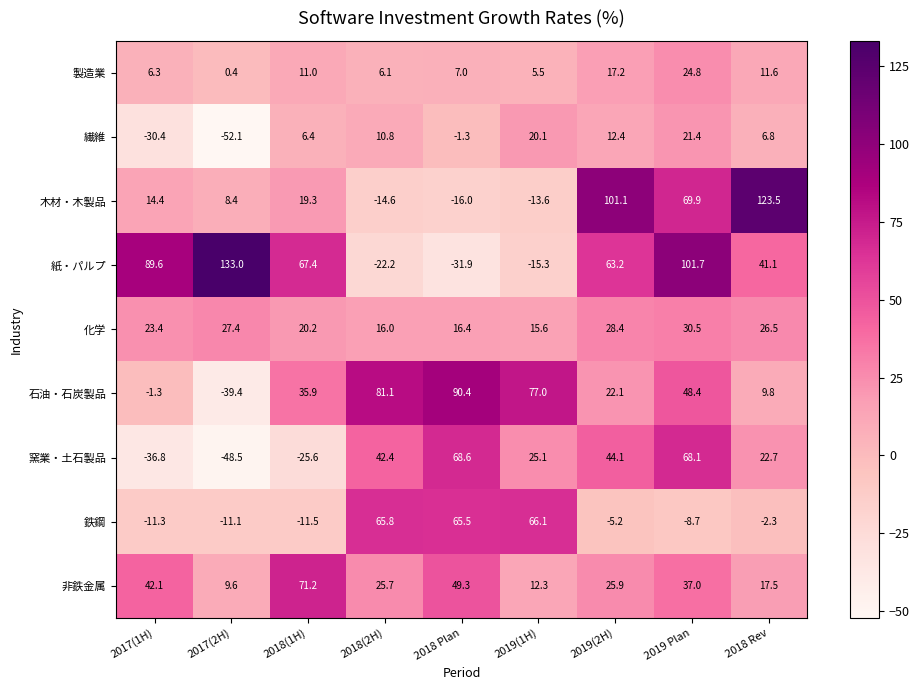

What is the difference between the 化学 values at 2017(1H) and 2019(2H)?

5.0